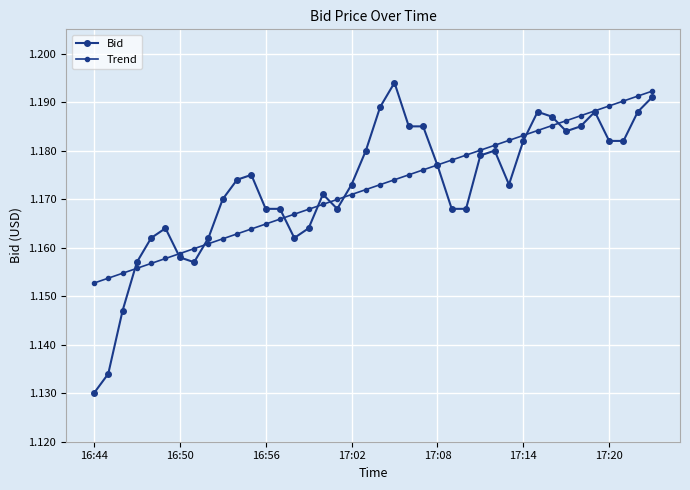

How many lines are shown in the chart?

2